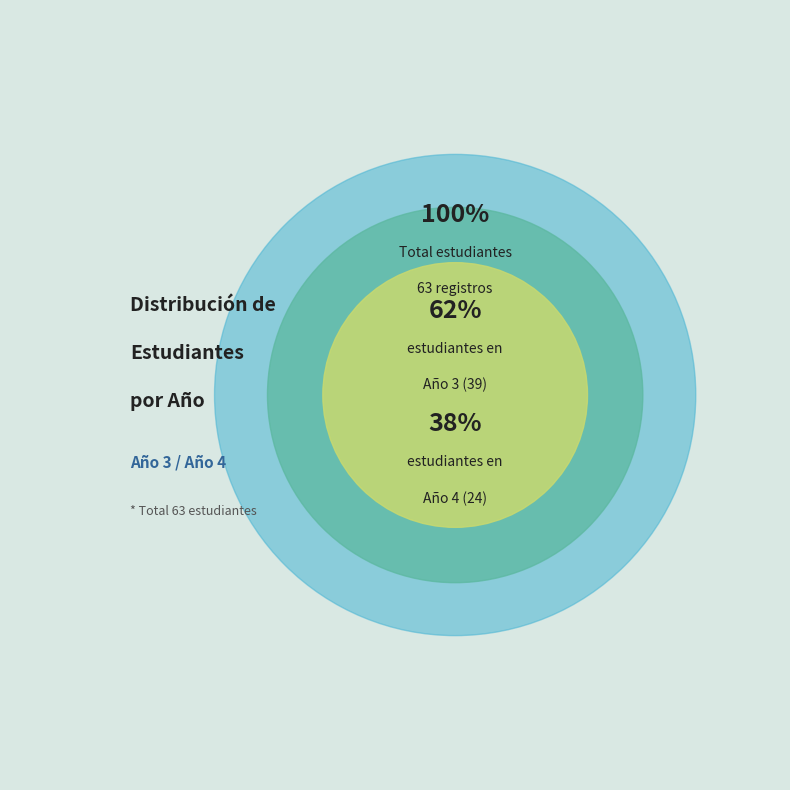

The Año 4 slice represents 38% of the pie. True or false?

True